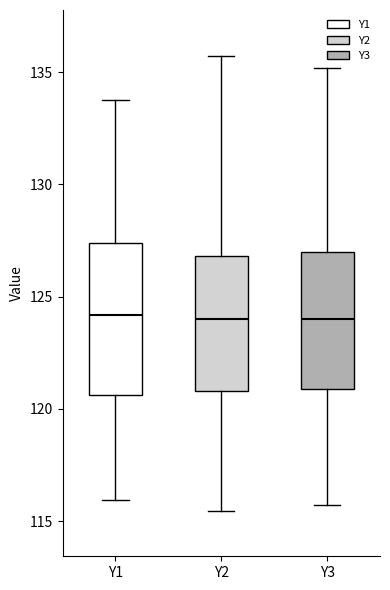

Comparing the boxes themselves (not the whiskers), which one is the tallest?

Y1